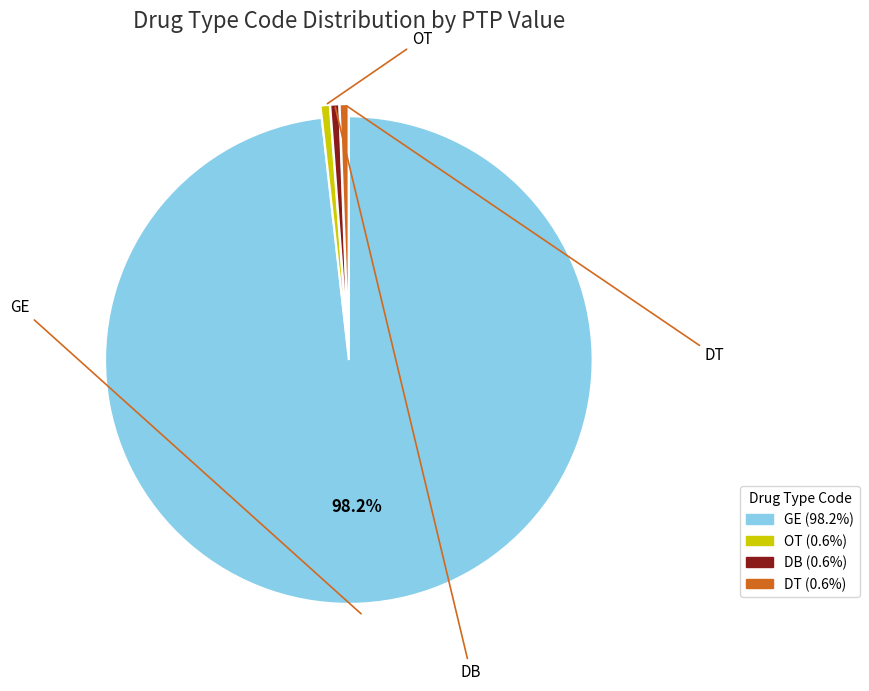

To the nearest percent, what percentage of the pie is GE?

98%